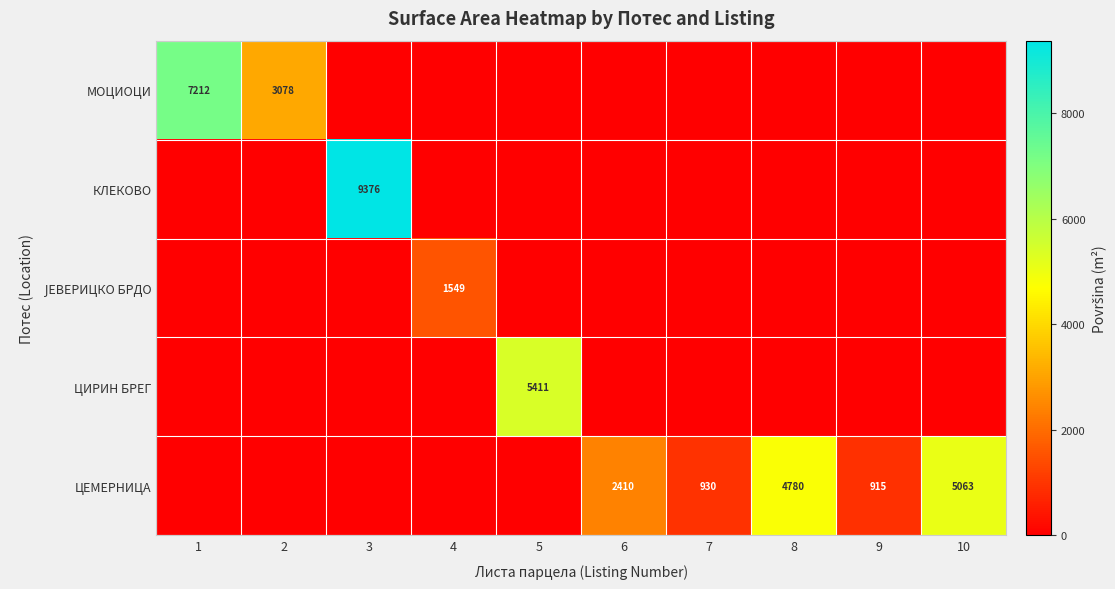

Which category has the lowest value across all series?

3